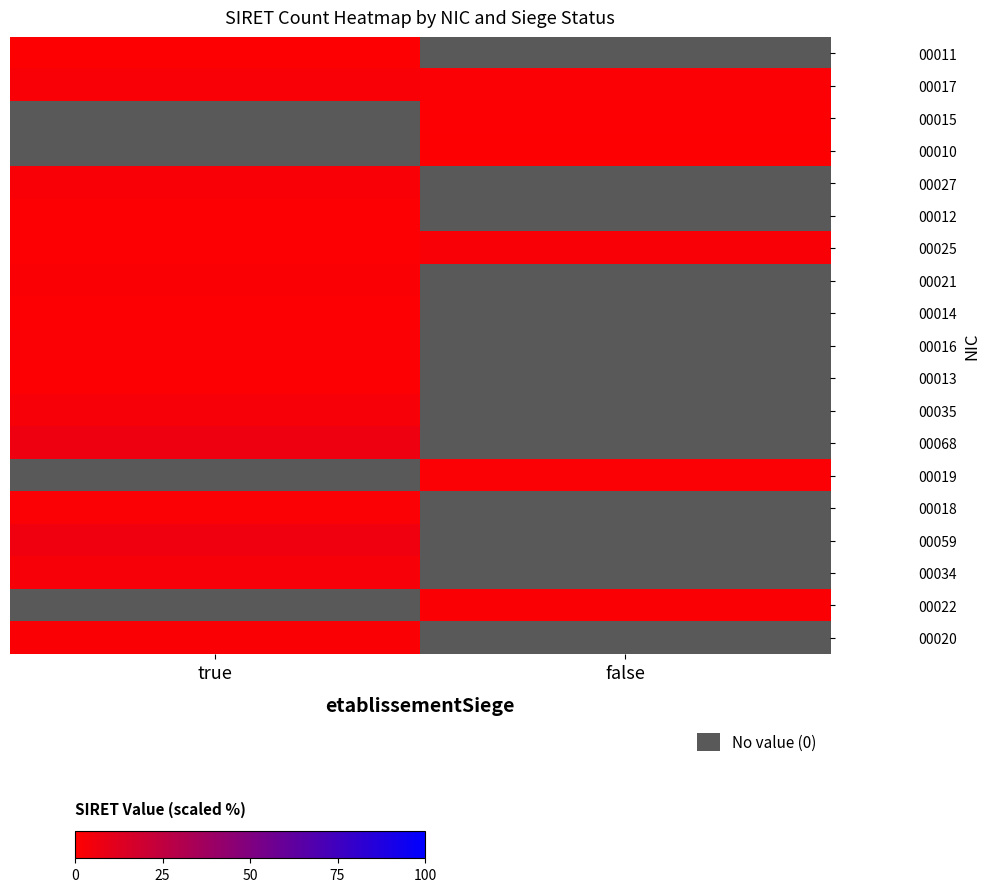

List the labels in order of 00018 value, largest first.

true, false